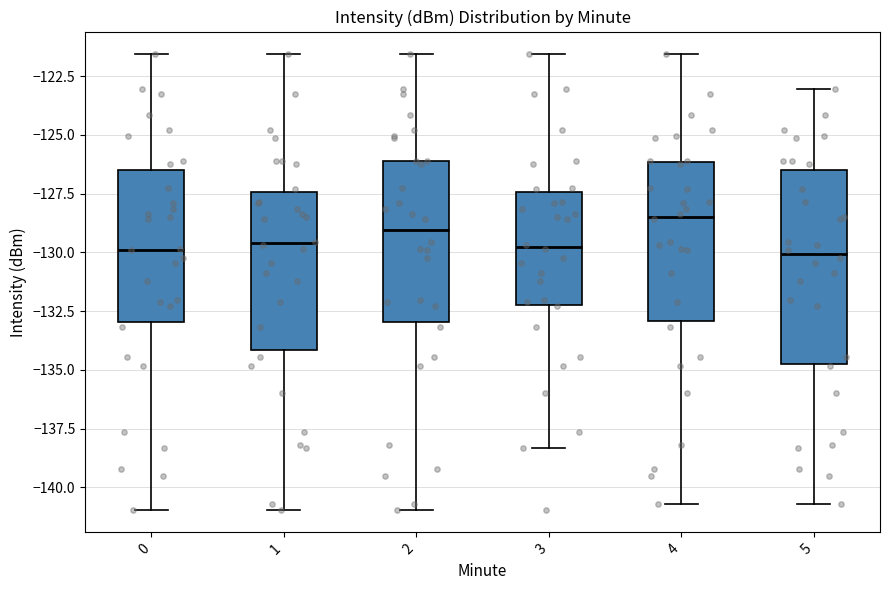

Where is the upper edge of the box at x = 2 on the y-axis? The values are not printed on the chart, so give them approximately, as read against the axis.

-126.0